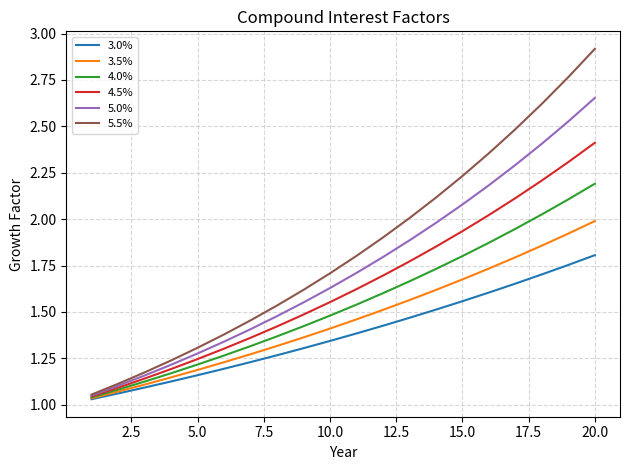

Which series has the largest total across all categories?

5.5%